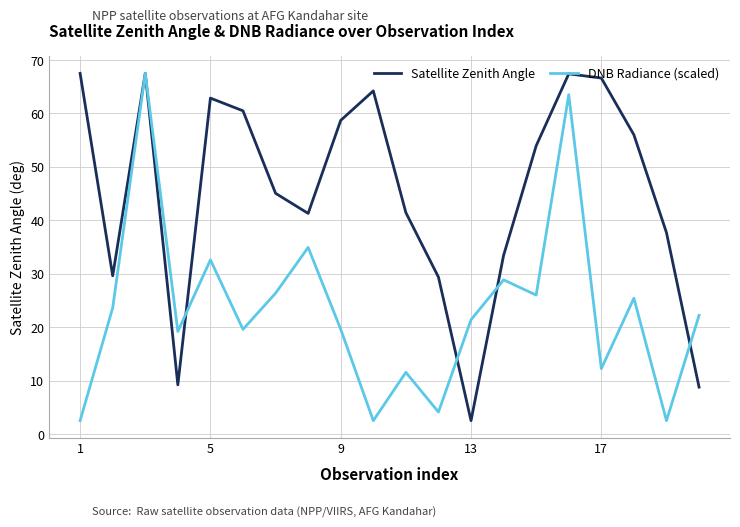

What is the maximum value shown in the chart?

67.5